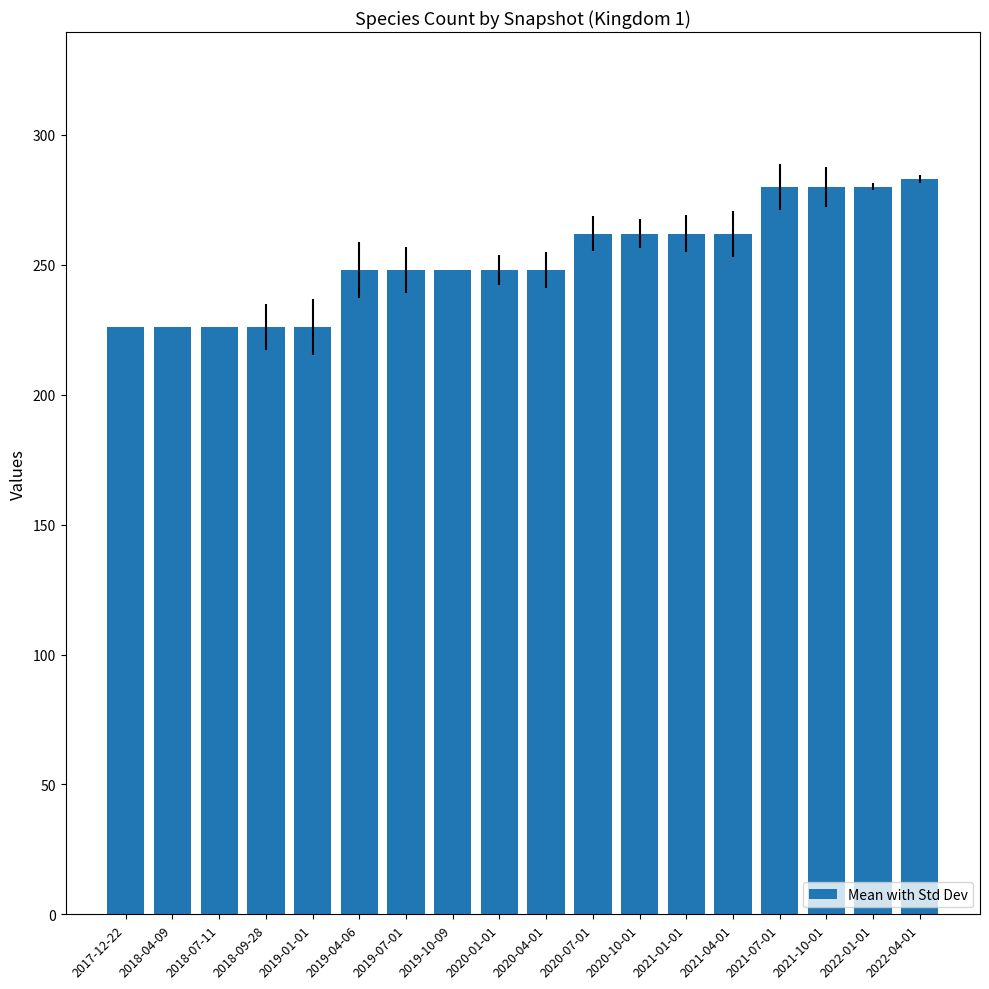

What is the sum of all Mean with Std Dev values?

4541